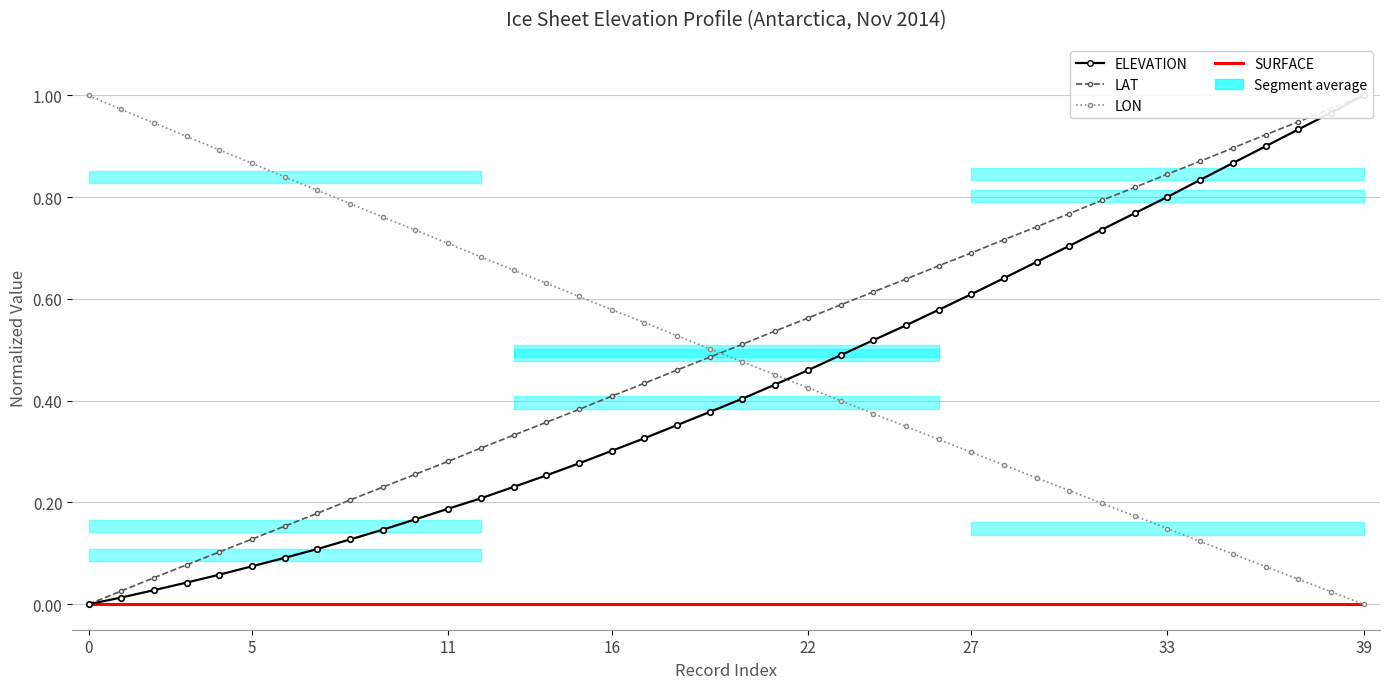

What is the difference between the second highest and minimum values in the LON series?

1.0